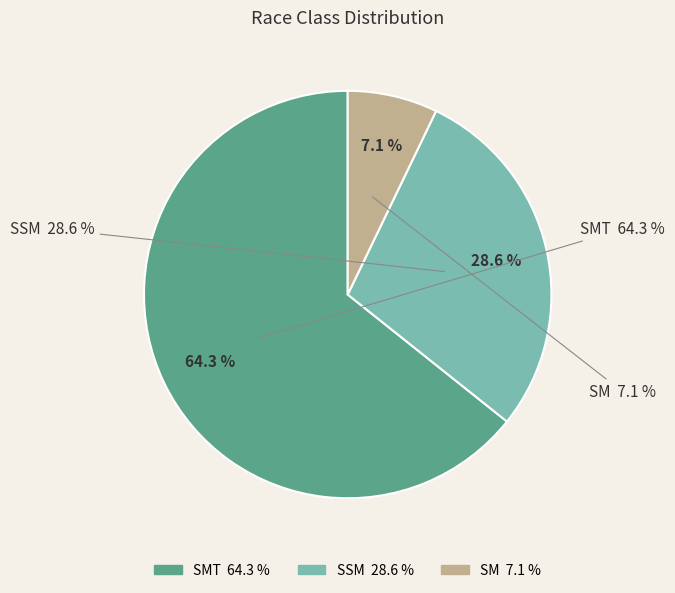

To the nearest percent, what is the difference between the largest and smallest slice percentages?

57%